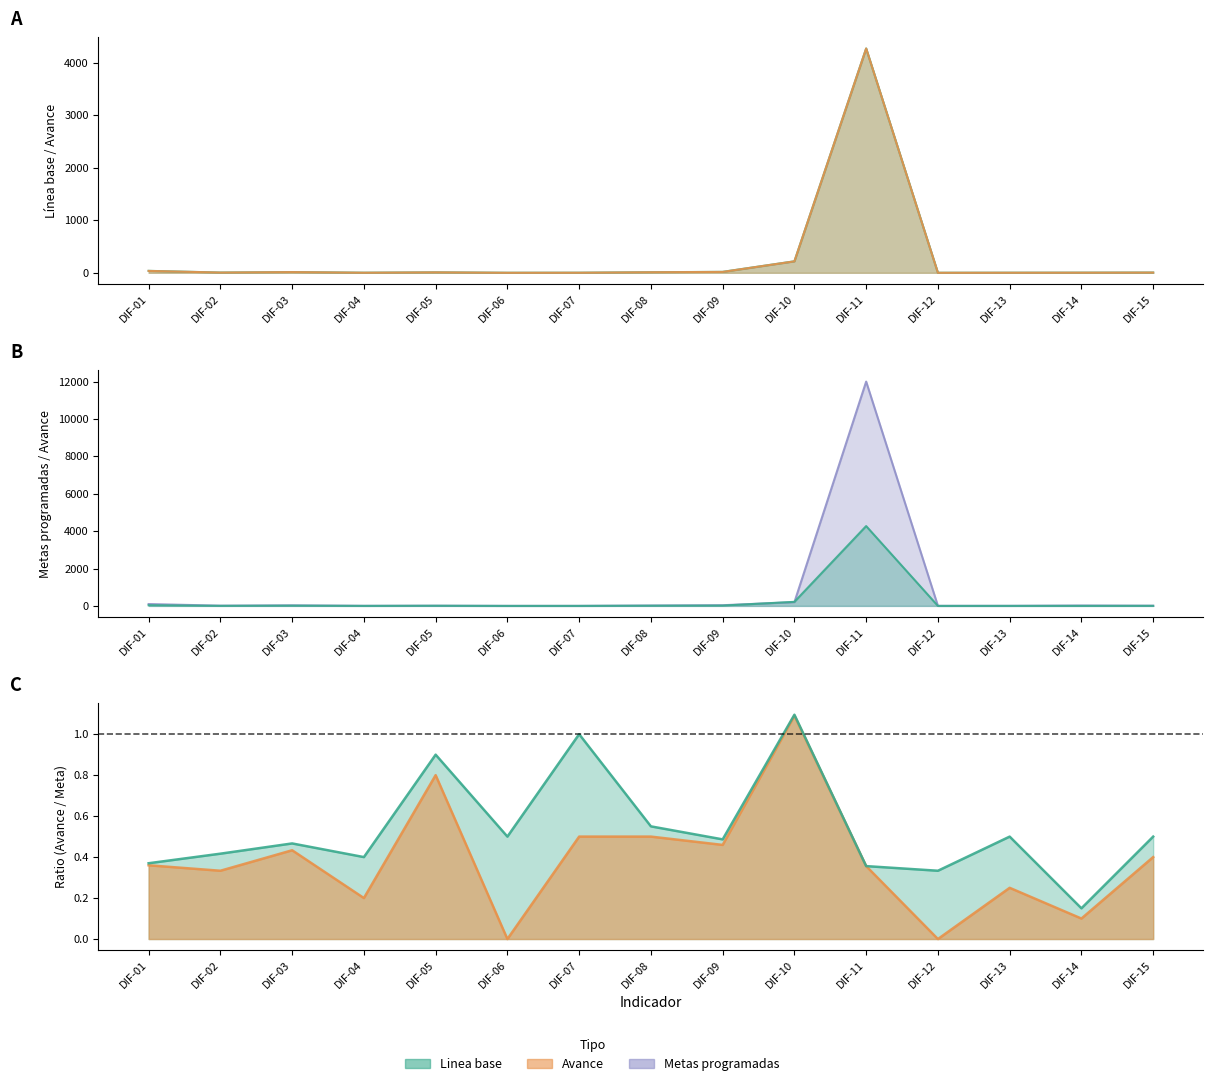

Which series has the largest total across all categories?

Metas programadas